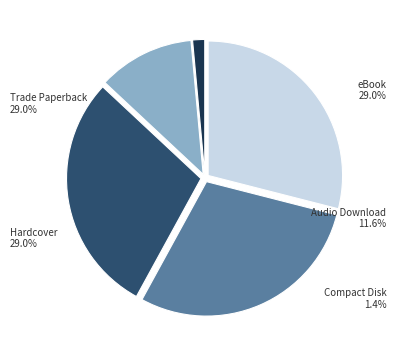

Does Compact Disk account for over 50% of the chart?

No